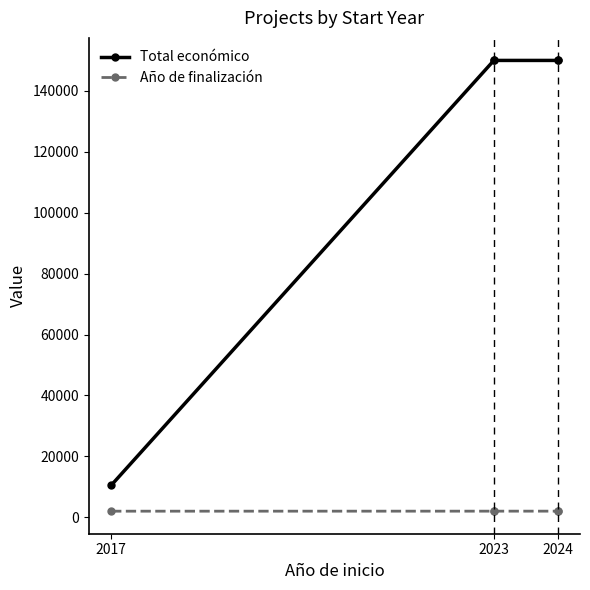

Is it true that Total económico equals 2420 at 2017?

False